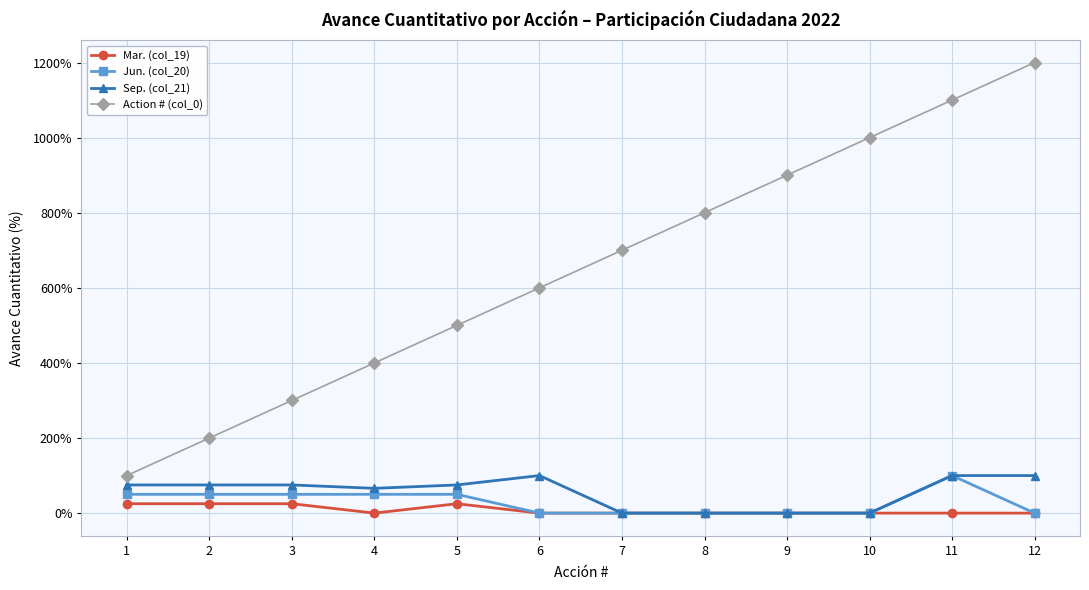

True or false: Jun. (col_20) has more than 2 points higher than both neighbors.

False